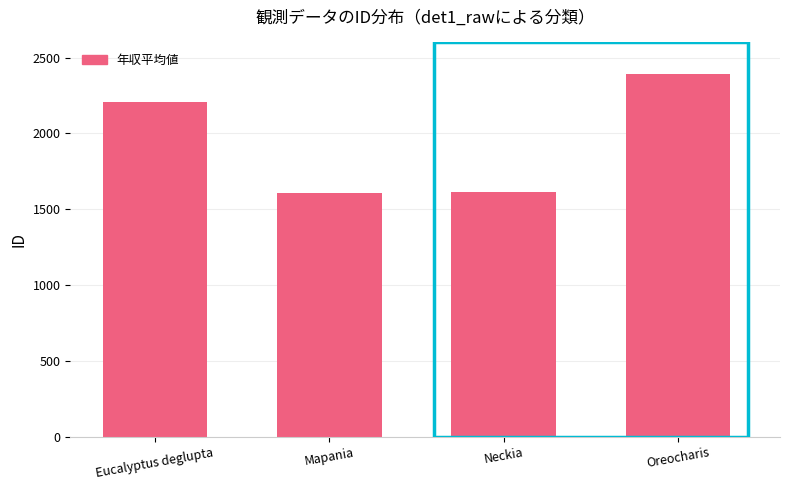

What is the maximum value shown in the chart?

2390